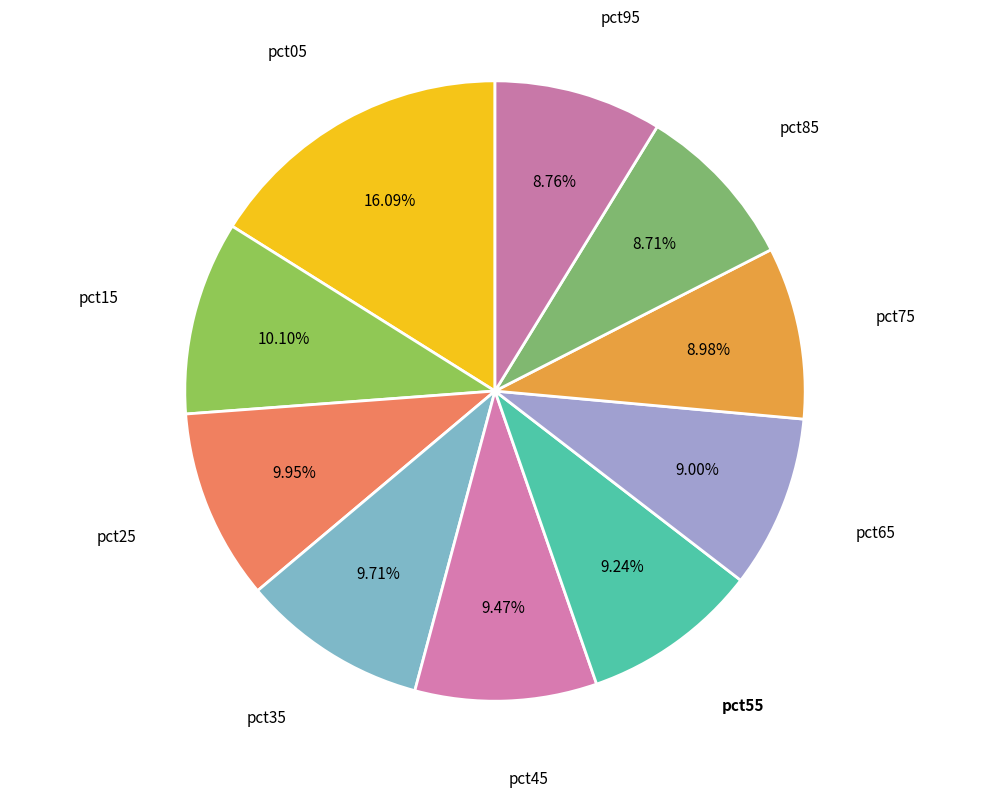

What percentage is the pct95 slice, to the nearest percent?

9%